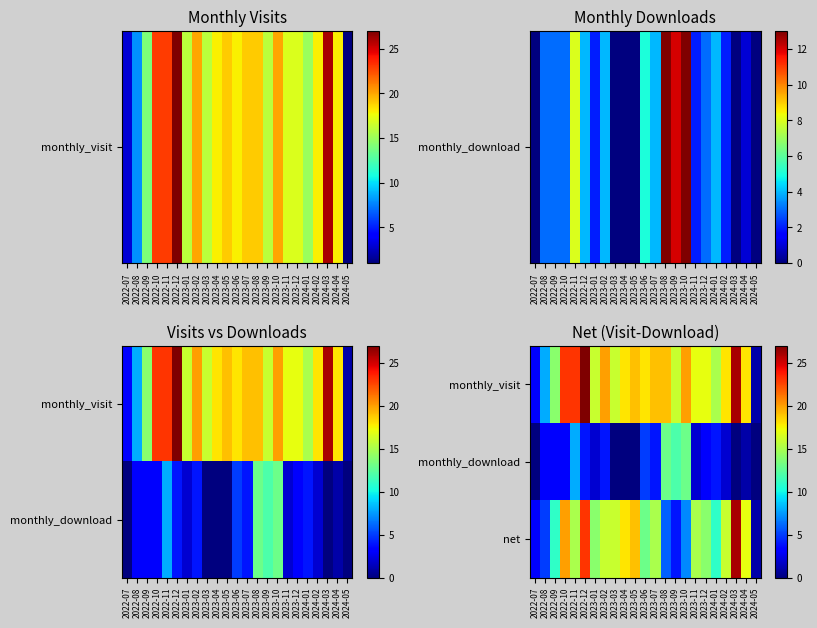

Is it true that monthly_visit equals 7 at 2023-03?

False